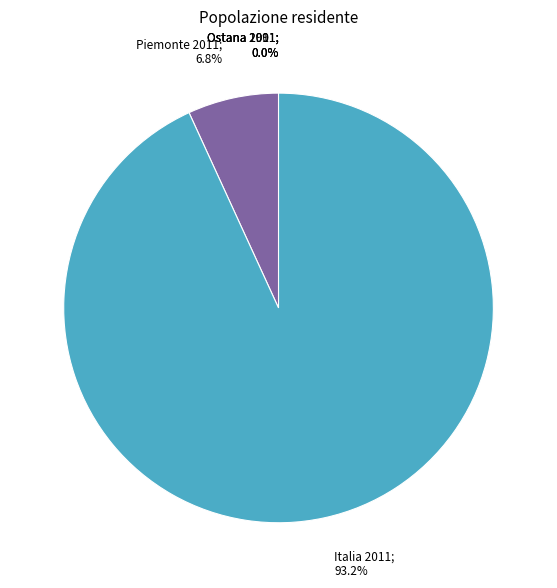

Is there a majority slice in this chart?

Yes